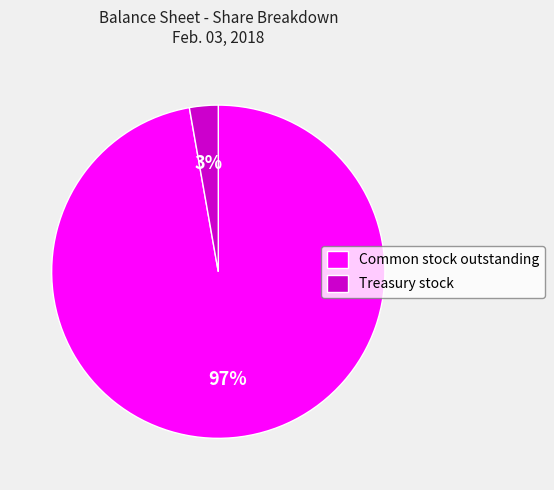

Rank the categories by value from lowest to highest.

Treasury stock, Common stock outstanding